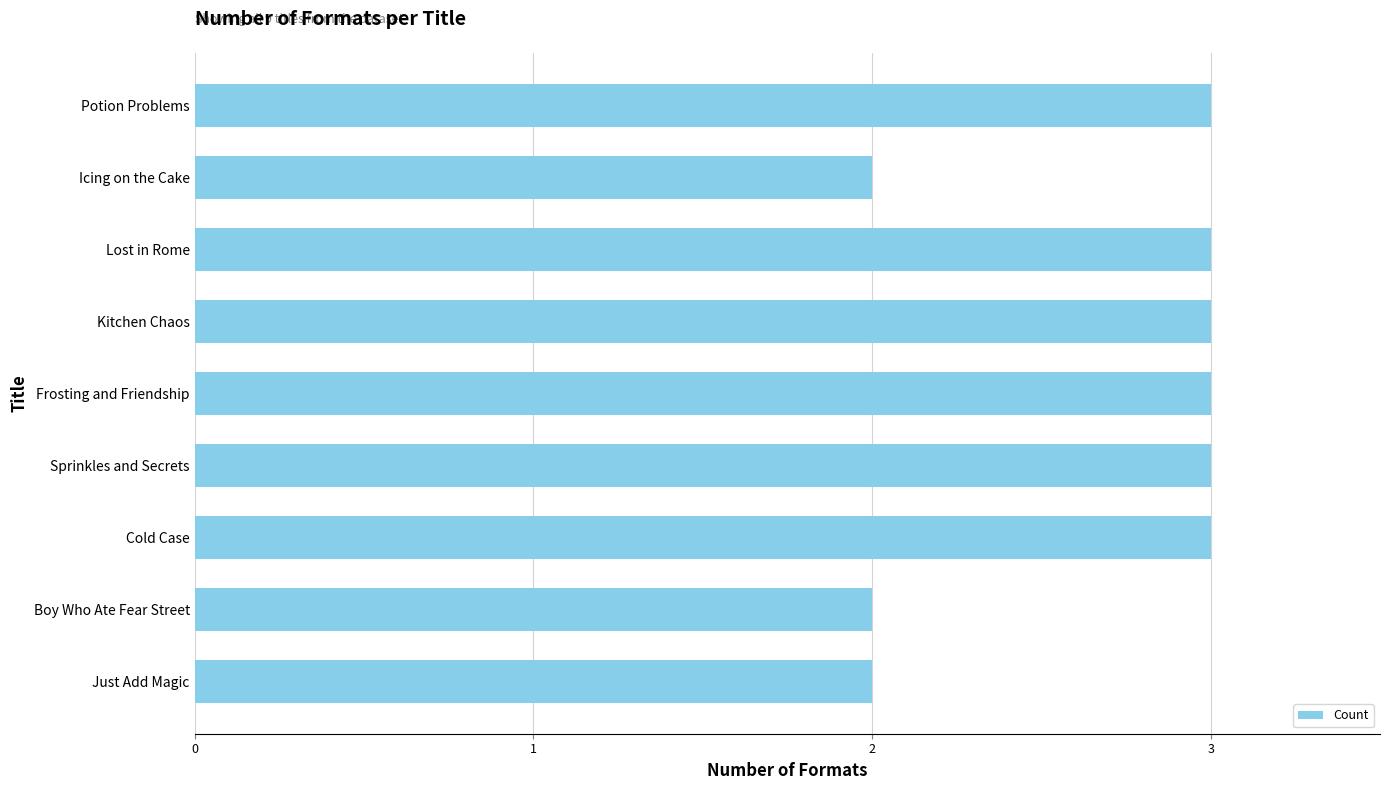

Reading bottom to top, extract all data points from this chart.

2	2	3	3	3	3	3	2	3